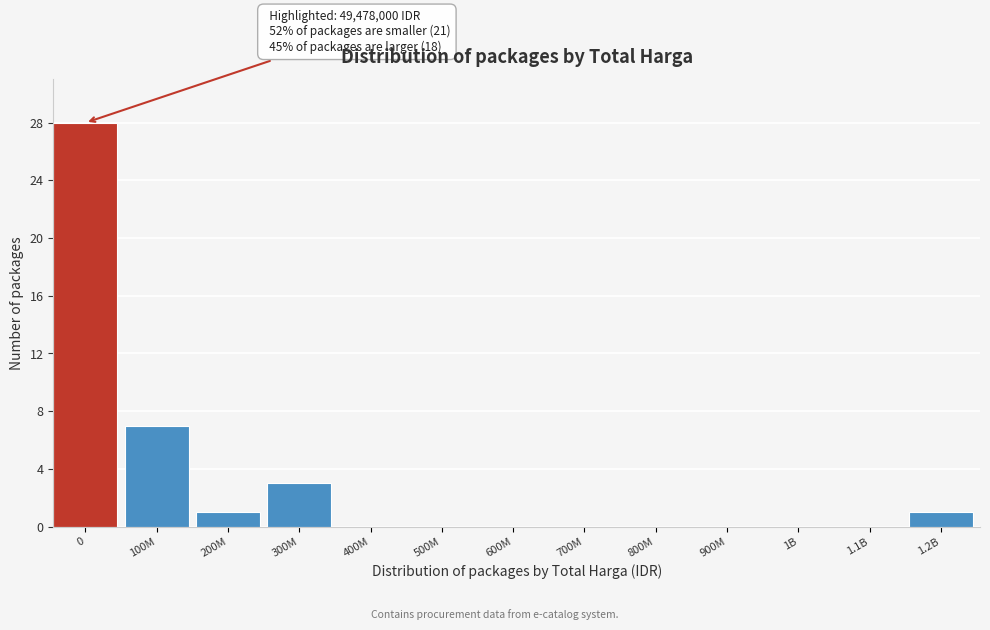

Reading right to left, extract all data points from this chart.

1.2B=1	1.1B=0	1B=0	900M=0	800M=0	700M=0	600M=0	500M=0	400M=0	300M=3	200M=1	100M=7	0=28